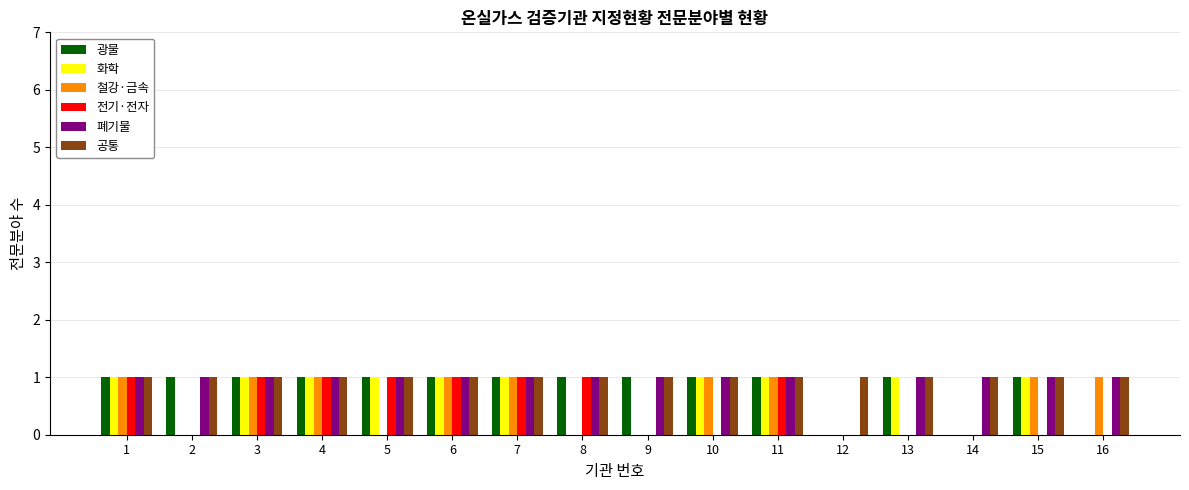

What is the total value across all series at 15?

5